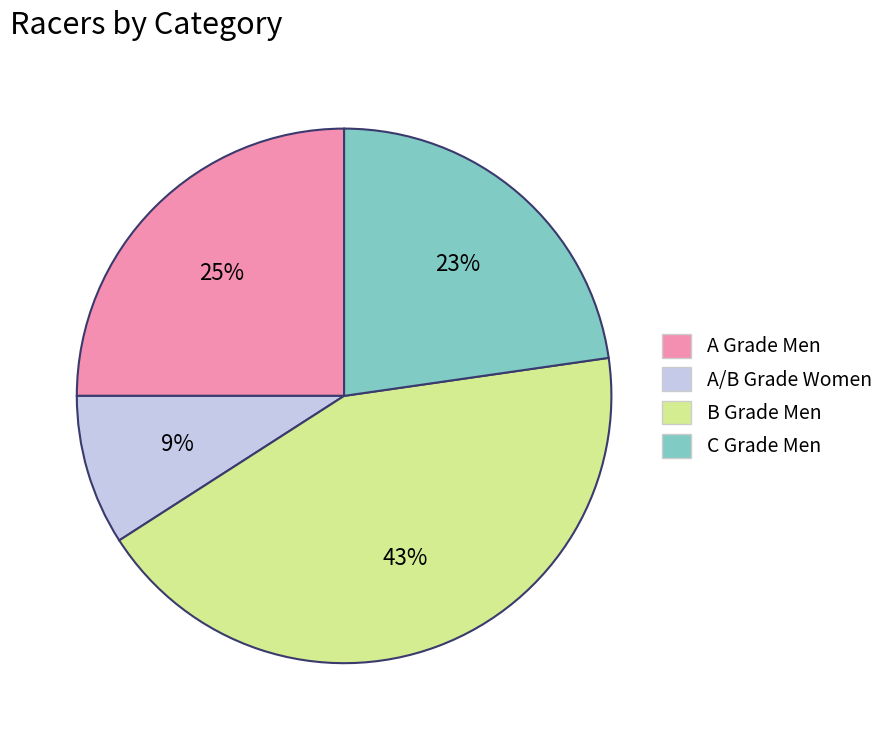

Combined, do C Grade Men and A Grade Men account for over 50%?

No